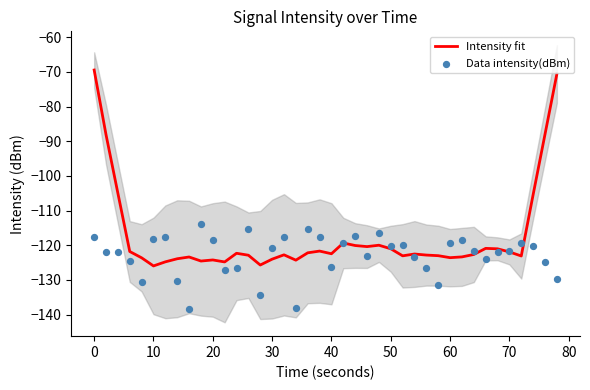

Is it true that Intensity fit equals -53.1 at 10?

False